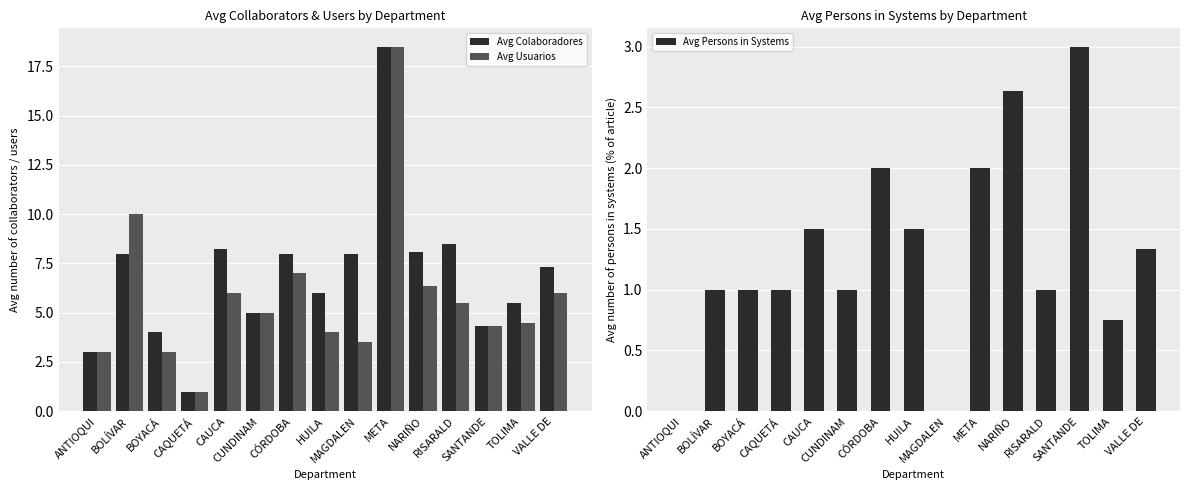

Where does the Avg Usuarios series first go above 5?

BOLÍVAR